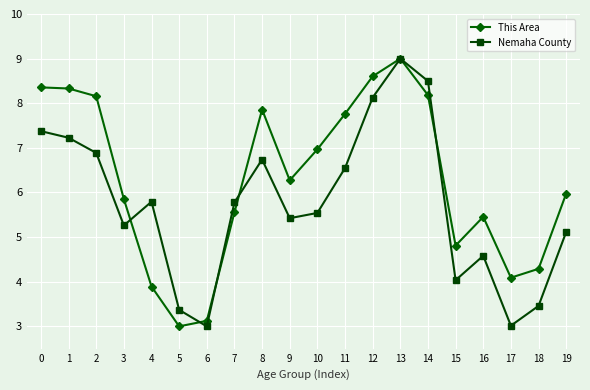

Which category has the highest value in the This Area series?

13